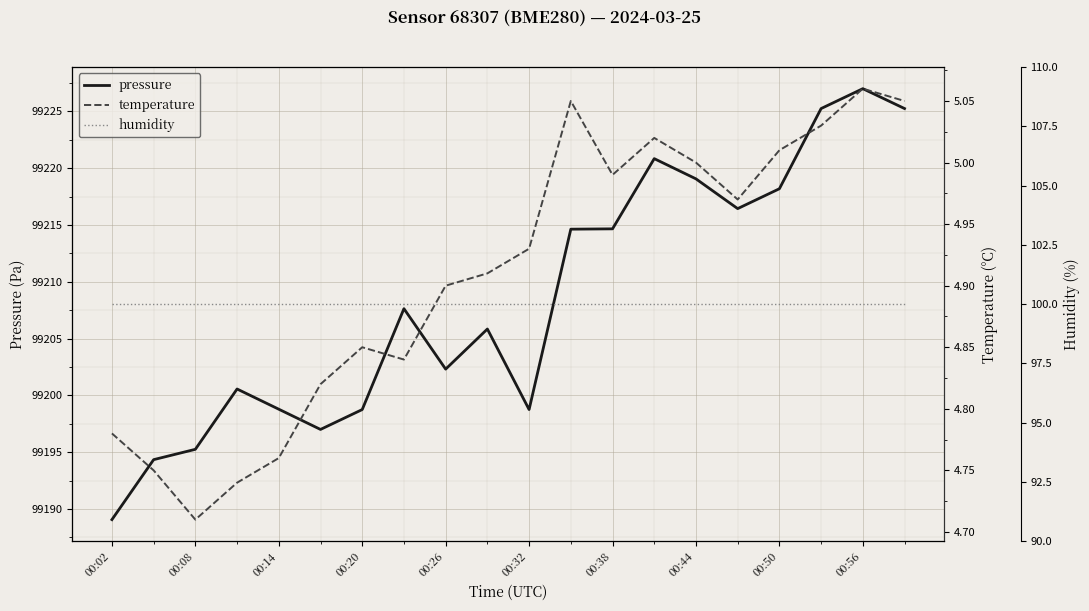

True or false: pressure has a value of 36784.8 at 00:26.

False